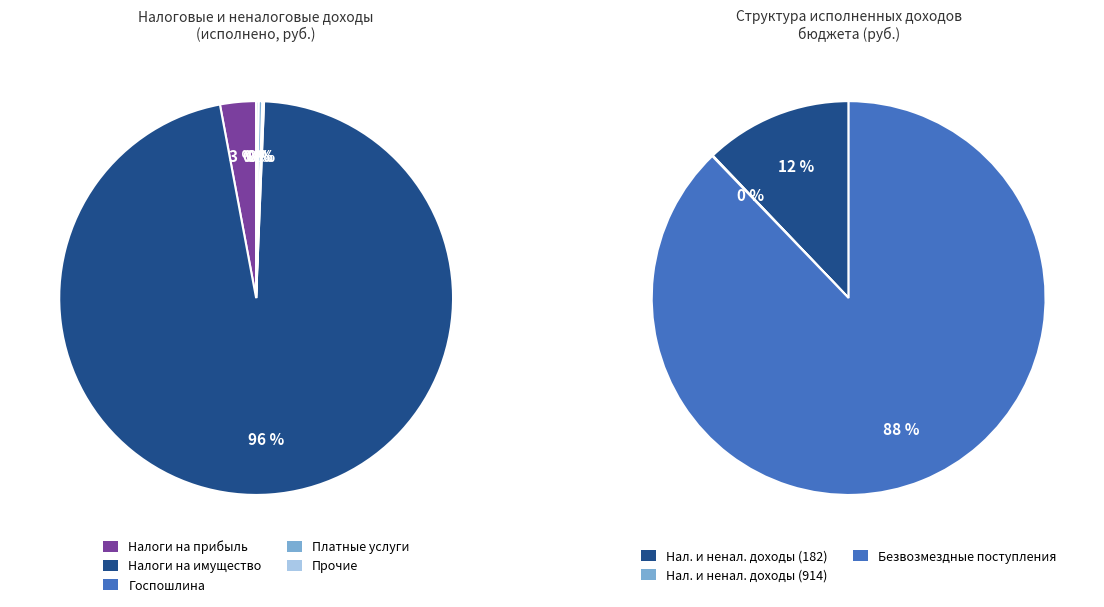

Which slice is the largest?

НАЛОГИ НА ИМУЩЕСТВО